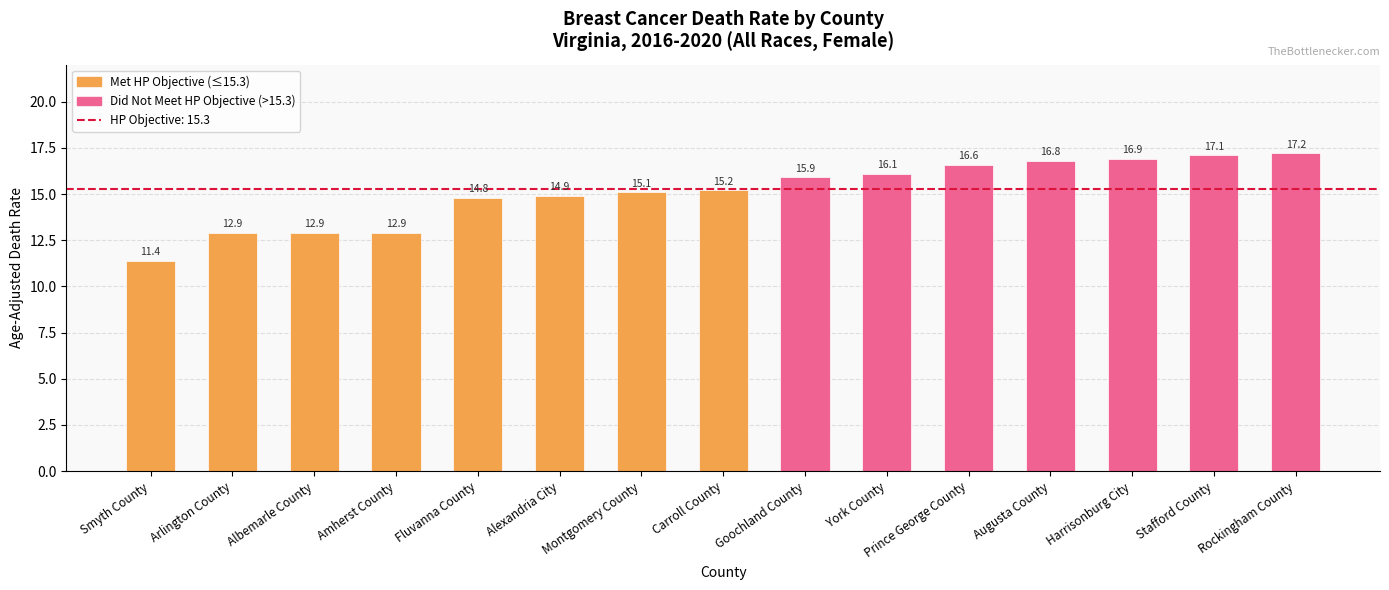

What is the change in value from Alexandria City to Harrisonburg City?

+2.0